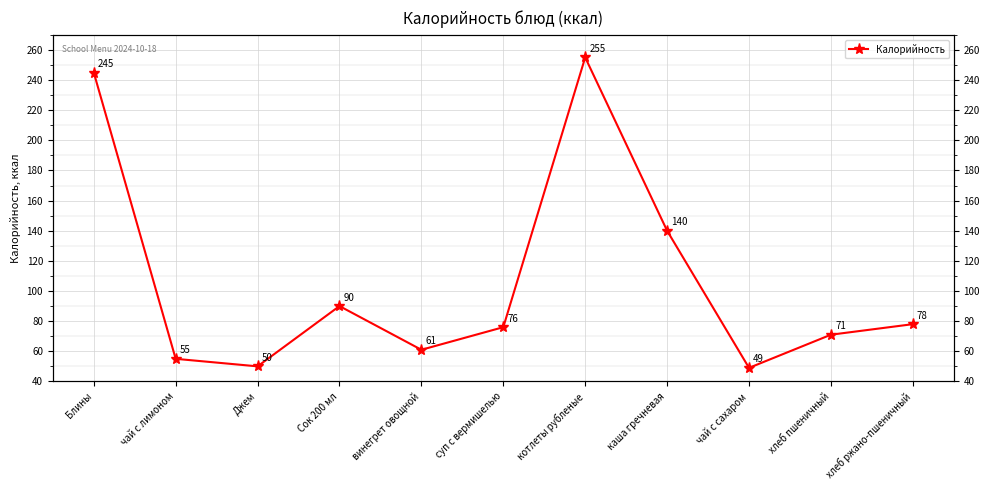

Where is the data nearest to the value 152?

каша гречневая